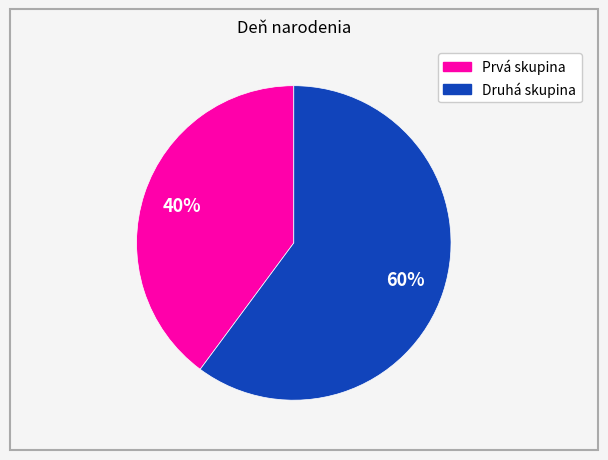

Is there any slice that represents more than half of the pie?

Yes